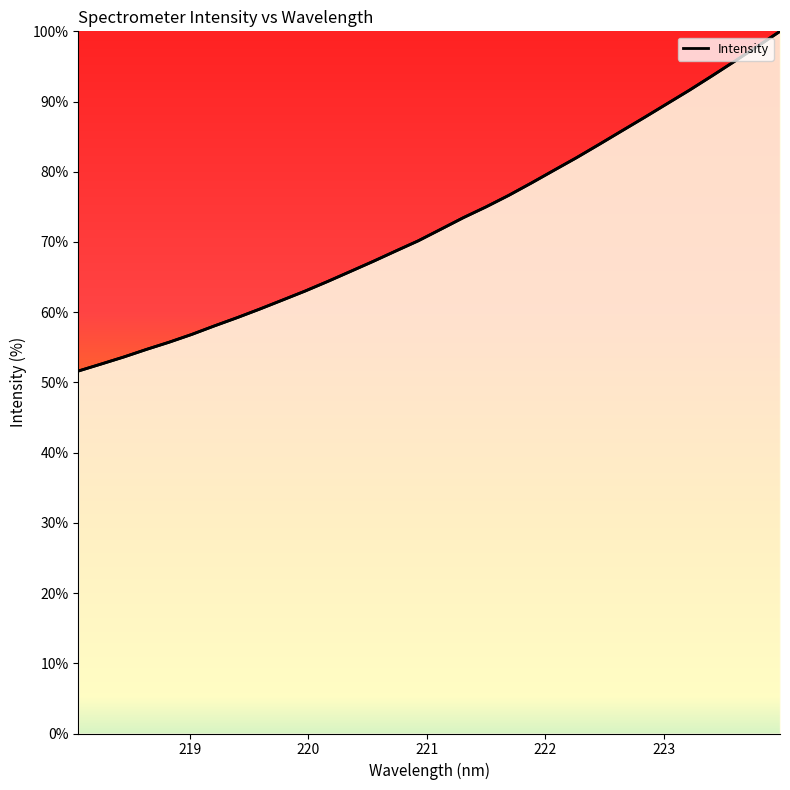

How many lines are shown in the chart?

1